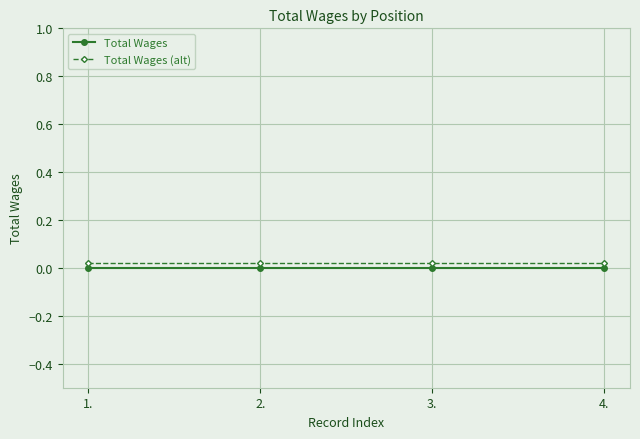

True or false: Total Wages and Total Wages (alt) intersect in this chart.

False